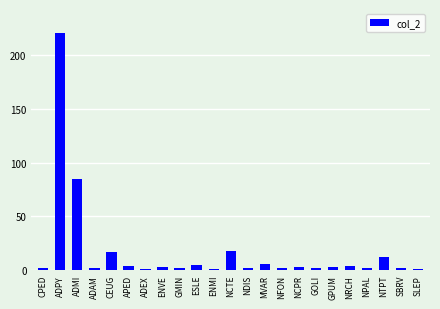

How many data points are less than 3?

11